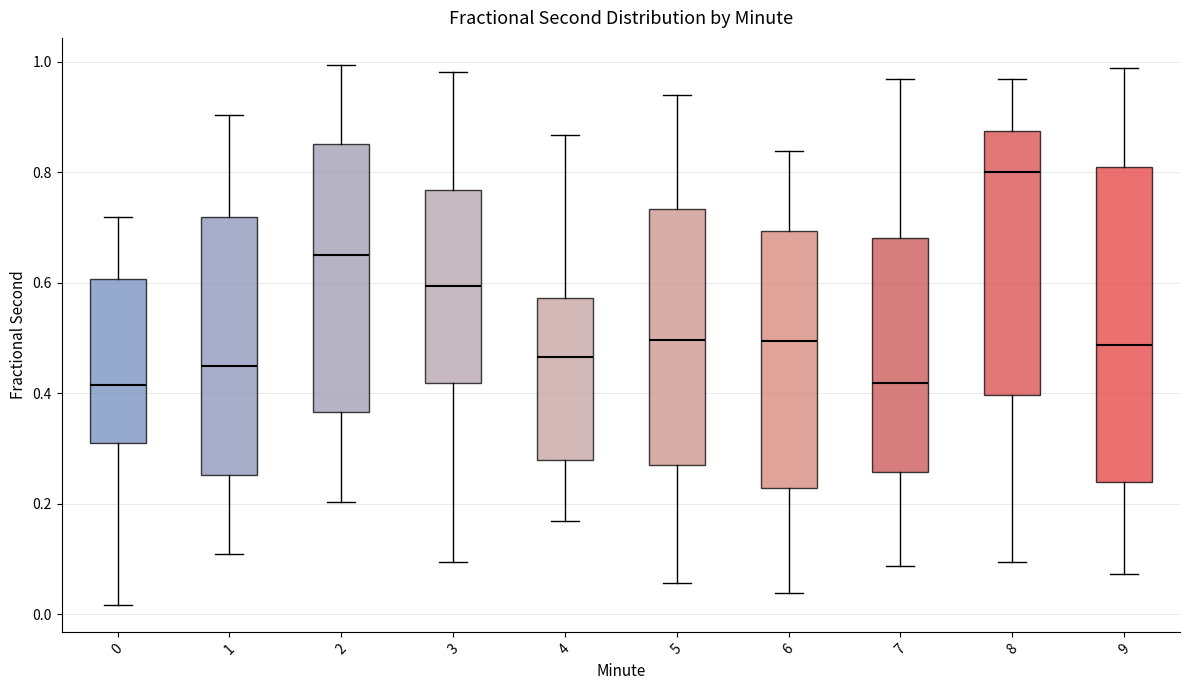

Reading left to right, read every box against the y-axis: the position of its median line, the range the box covers, and the ends of its whiskers. The values are not printed on the chart, so give them approximately, as read against the axis.

0: median 0.42, box 0.30 to 0.60, whiskers 0.02 to 0.72
1: median 0.44, box 0.26 to 0.72, whiskers 0.10 to 0.90
2: median 0.64, box 0.36 to 0.86, whiskers 0.20 to 1.00
3: median 0.60, box 0.42 to 0.76, whiskers 0.10 to 0.98
4: median 0.46, box 0.28 to 0.58, whiskers 0.16 to 0.86
5: median 0.50, box 0.28 to 0.74, whiskers 0.06 to 0.94
6: median 0.50, box 0.22 to 0.70, whiskers 0.04 to 0.84
7: median 0.42, box 0.26 to 0.68, whiskers 0.08 to 0.96
8: median 0.80, box 0.40 to 0.88, whiskers 0.10 to 0.96
9: median 0.48, box 0.24 to 0.80, whiskers 0.08 to 0.98